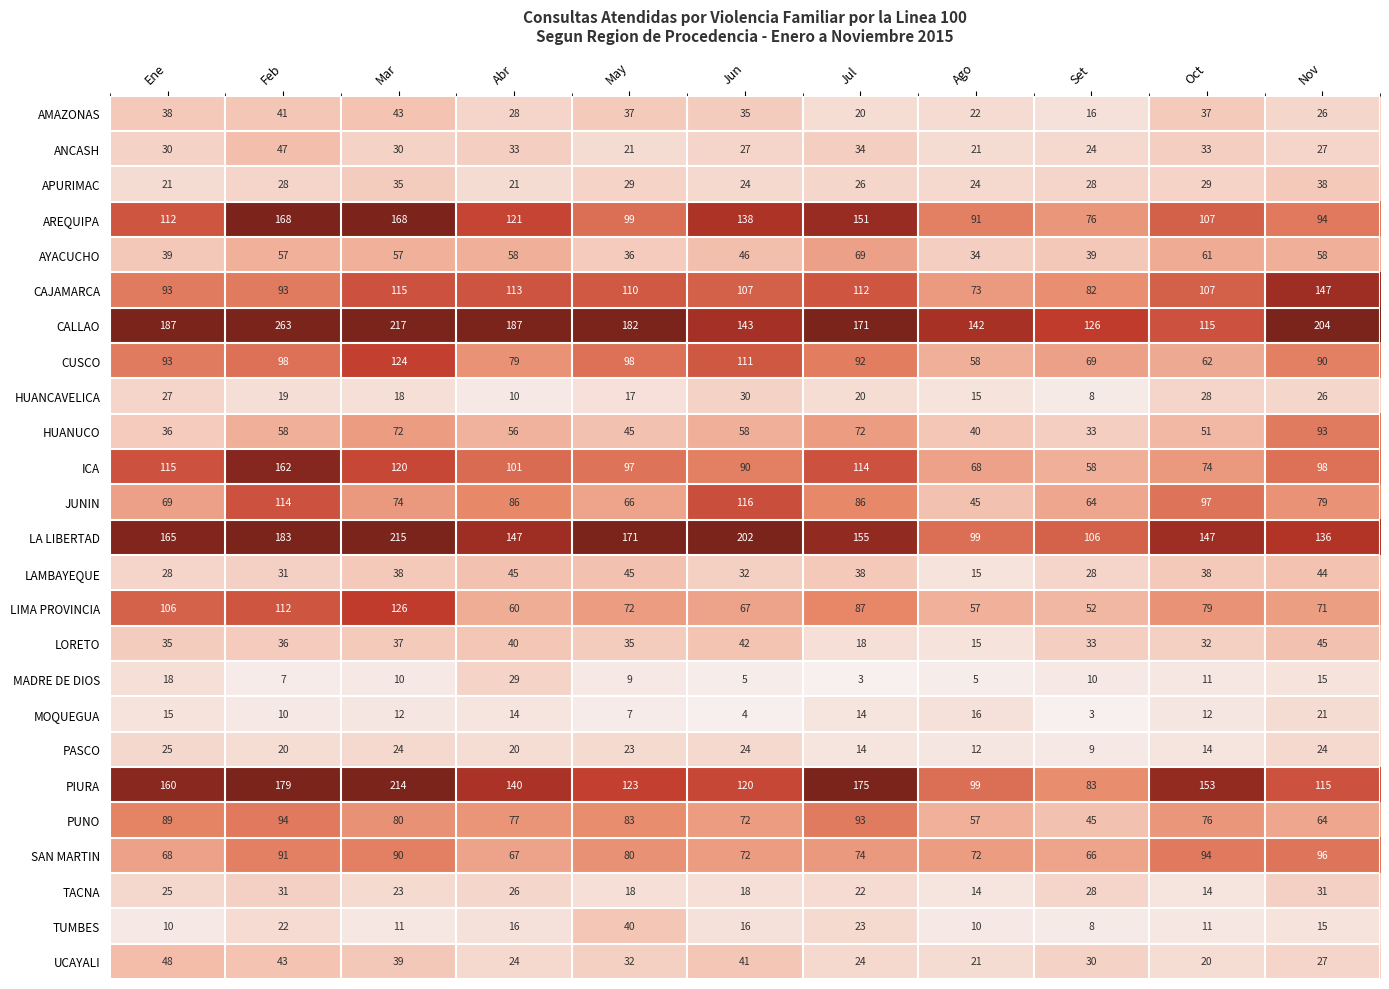

What is the difference between the maximum and minimum values in the TACNA series?

17